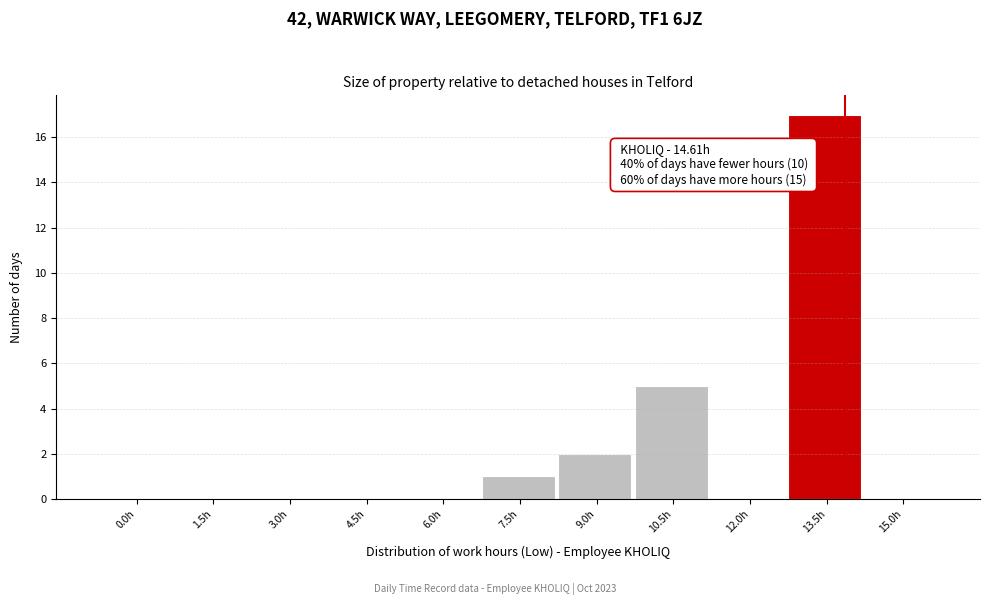

Reading left to right, transcribe all the data shown in this chart.

0.0h=0	1.5h=0	3.0h=0	4.5h=0	6.0h=0	7.5h=1	9.0h=2	10.5h=5	12.0h=0	13.5h=17	15.0h=0